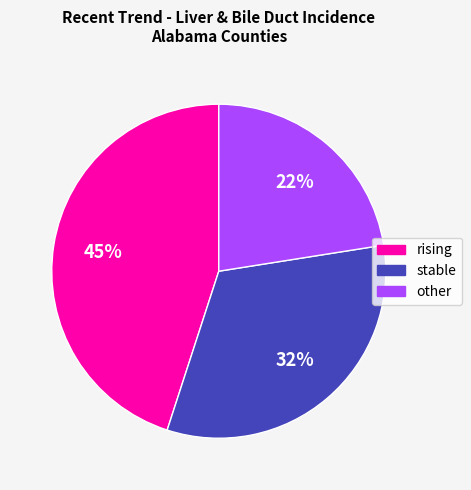

Between other and stable, which is larger?

stable